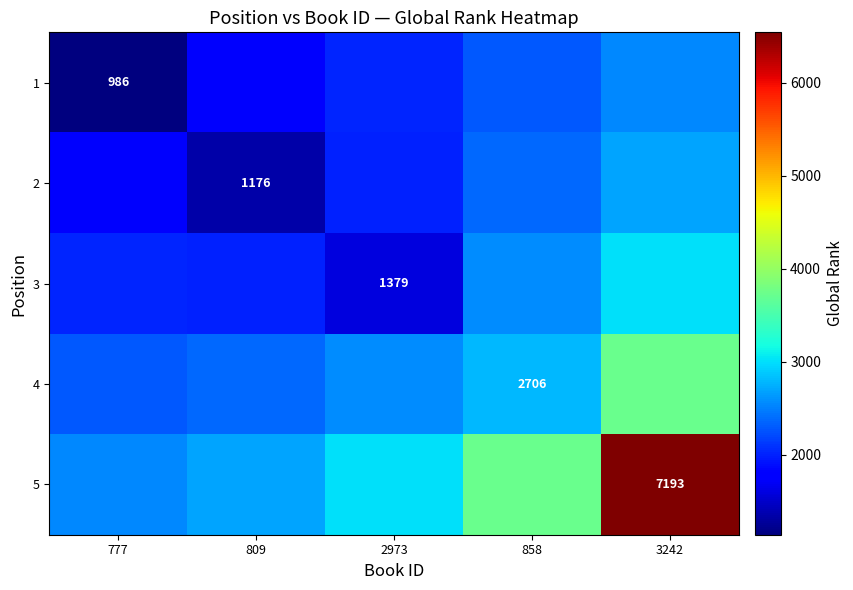

What is the sum of the 1 values at 2973 and 3242?

4548.3